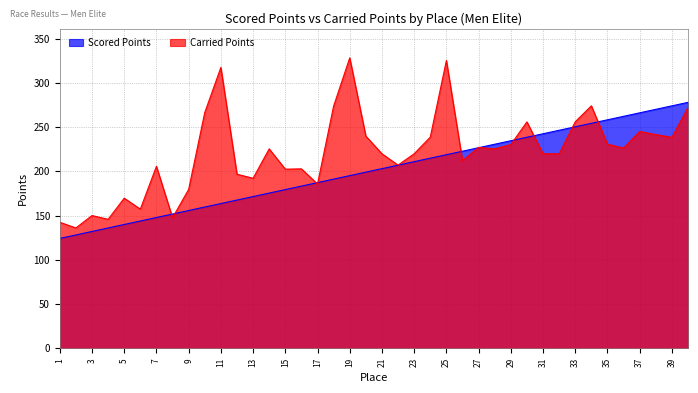

The value of Carried Points at 26 is 303.4. True or false?

False